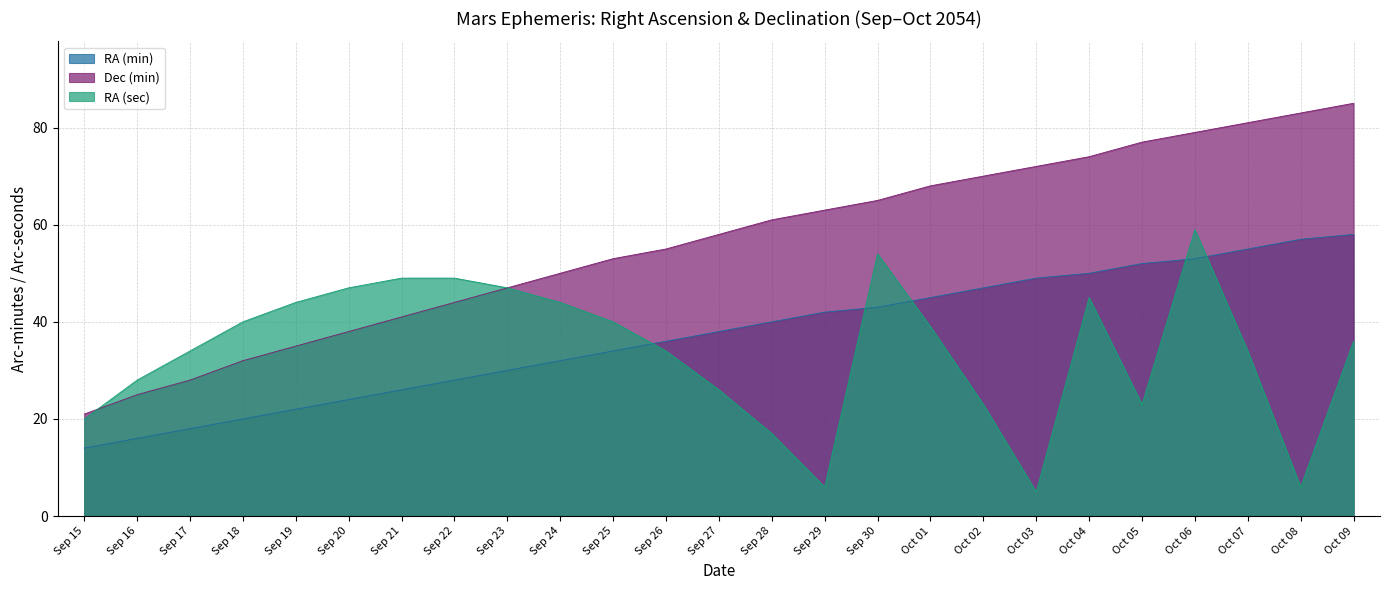

At how many categories does at least one series exceed 6?

25